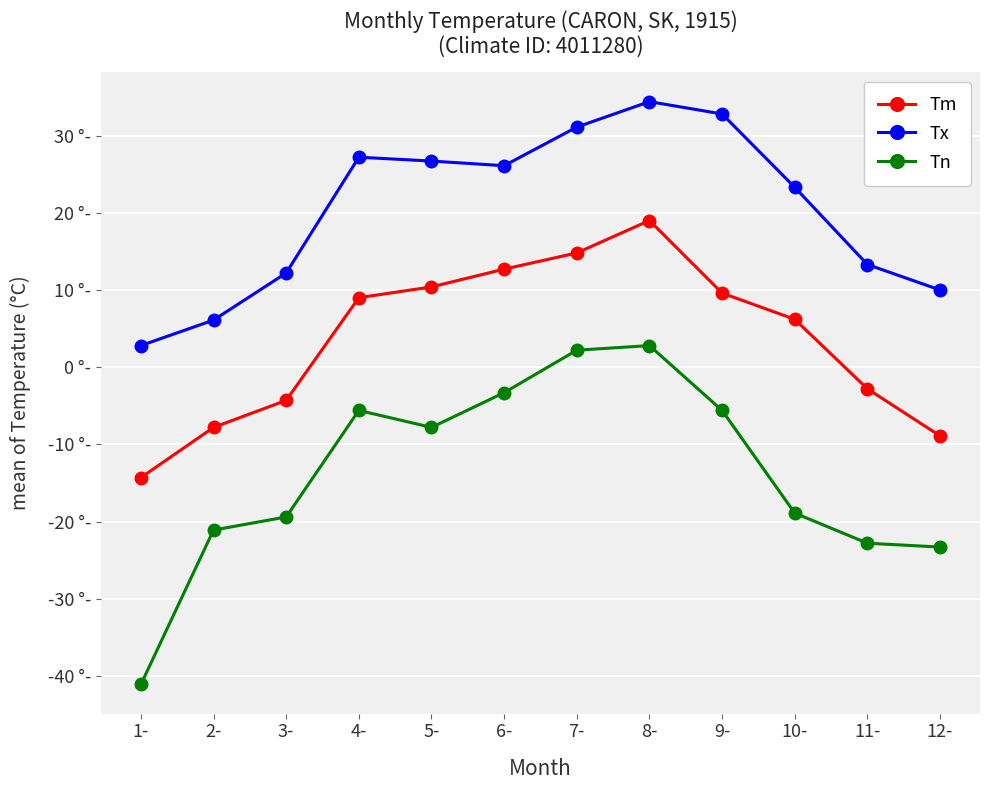

At which label does Tn reach its minimum?

1-